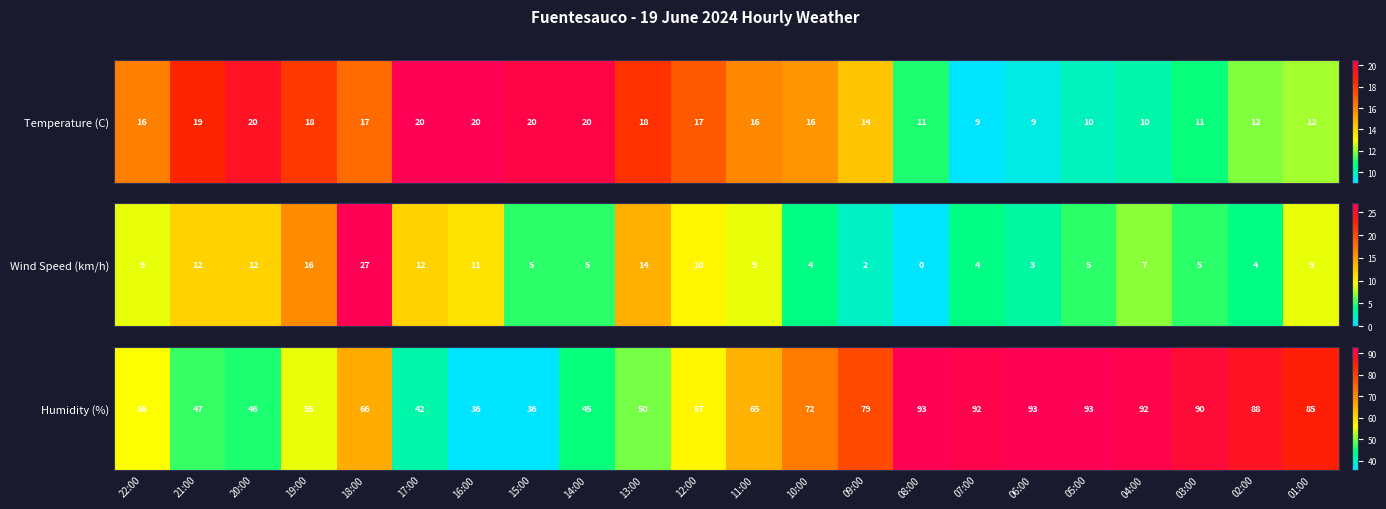

True or false: the data shows 93 at 05:00.

True